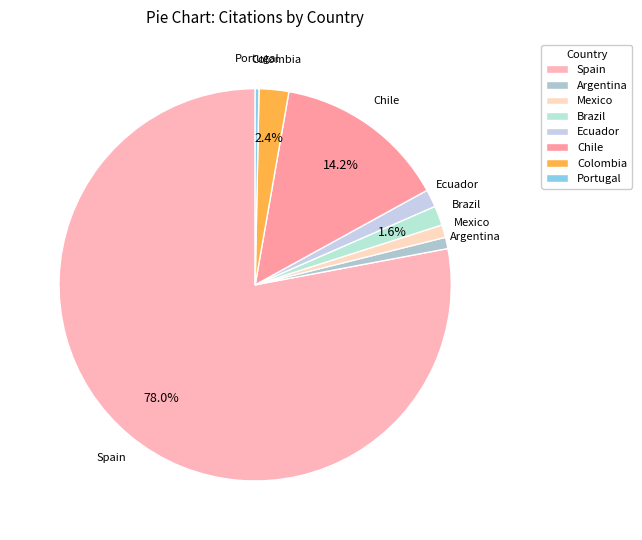

To the nearest percent, what portion does Mexico represent?

1%